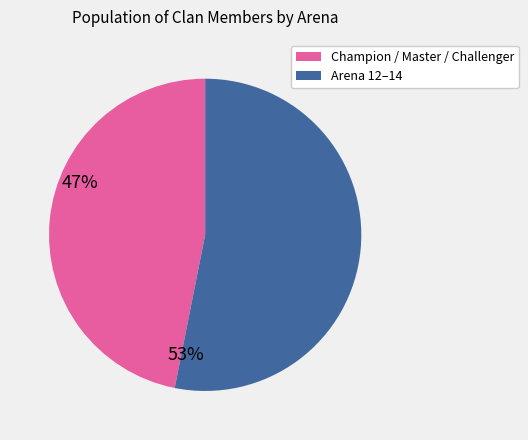

Is there any slice that represents more than half of the pie?

Yes